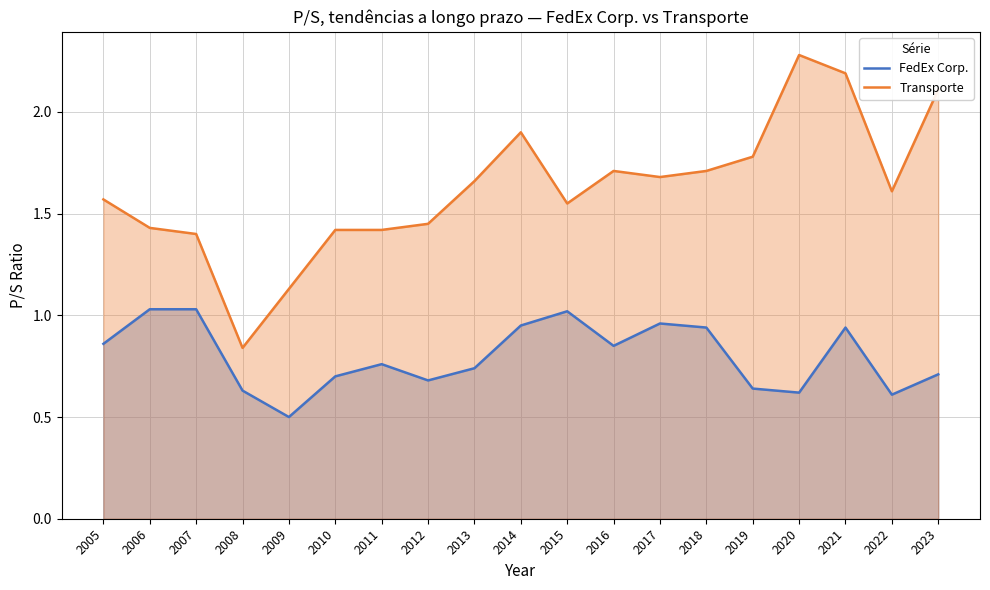

Is the value of FedEx Corp. at 2014 greater than the value of Transporte at 2016?

No